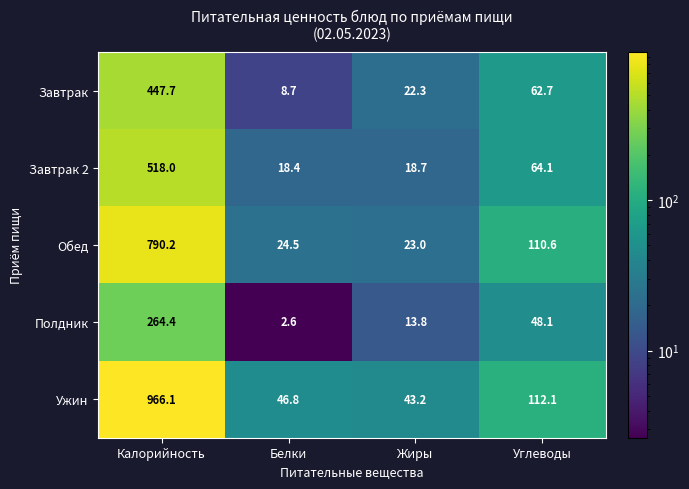

Reading left to right, what are all the values shown in this chart?

Завтрак: 447.7	8.7	22.3	62.7
Завтрак 2: 518.0	18.4	18.7	64.1
Обед: 790.2	24.5	23.0	110.6
Полдник: 264.4	2.6	13.8	48.1
Ужин: 966.1	46.8	43.2	112.1